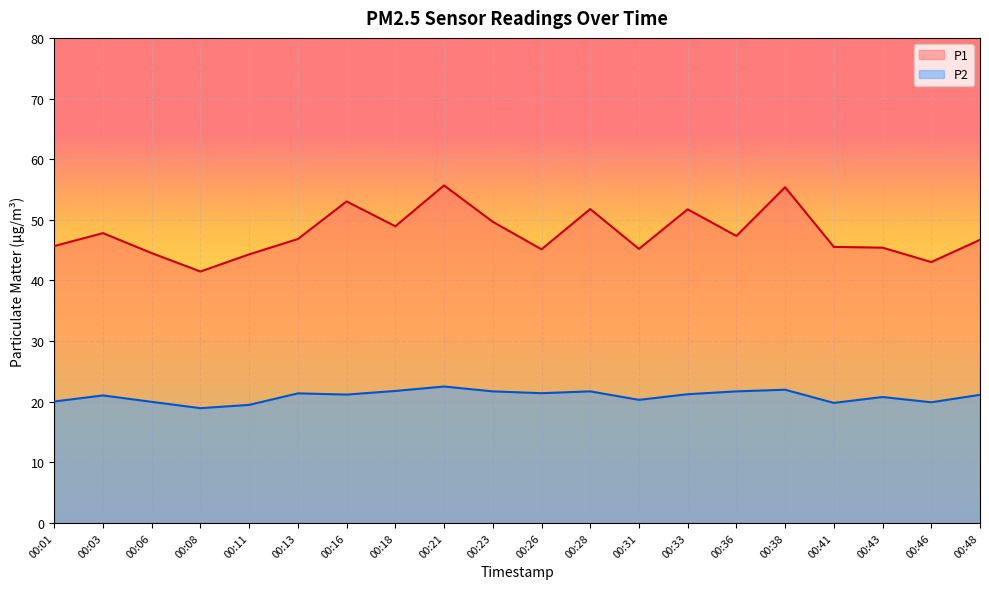

True or false: P1 and P2 cross at least once.

False